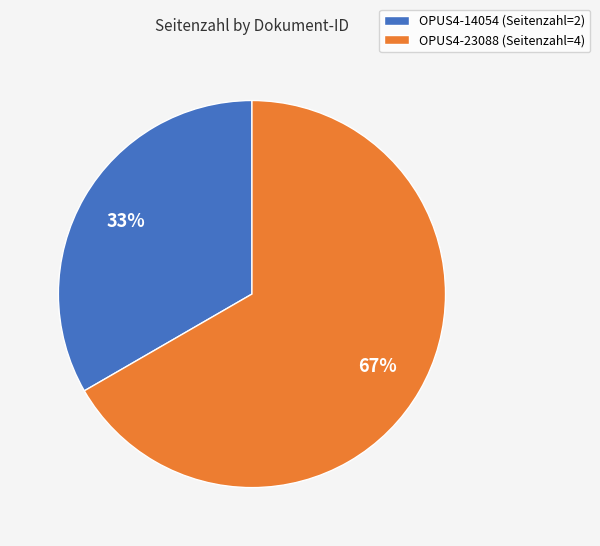

True or false: OPUS4-23088 accounts for 67% of the total.

True